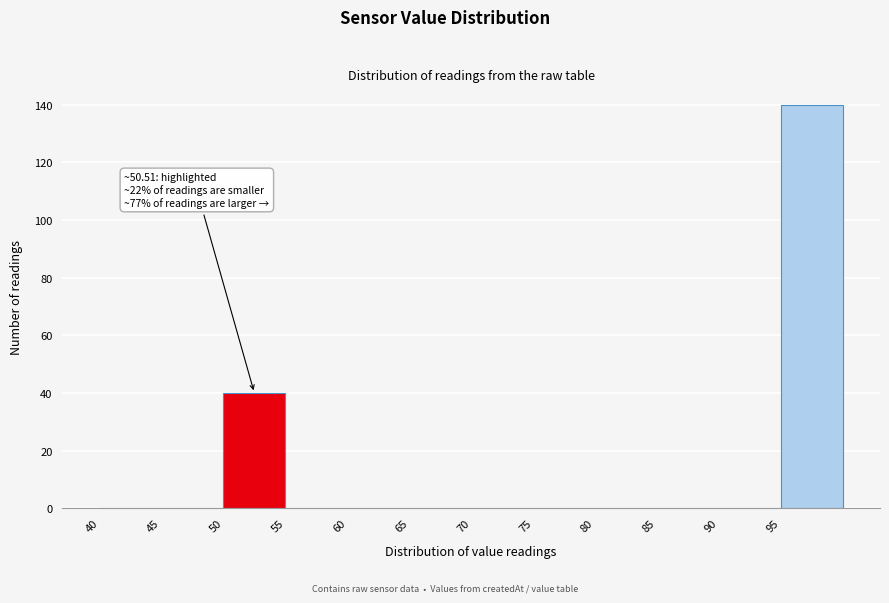

Over which range of the x-axis is the bar tallest?

95 to 100